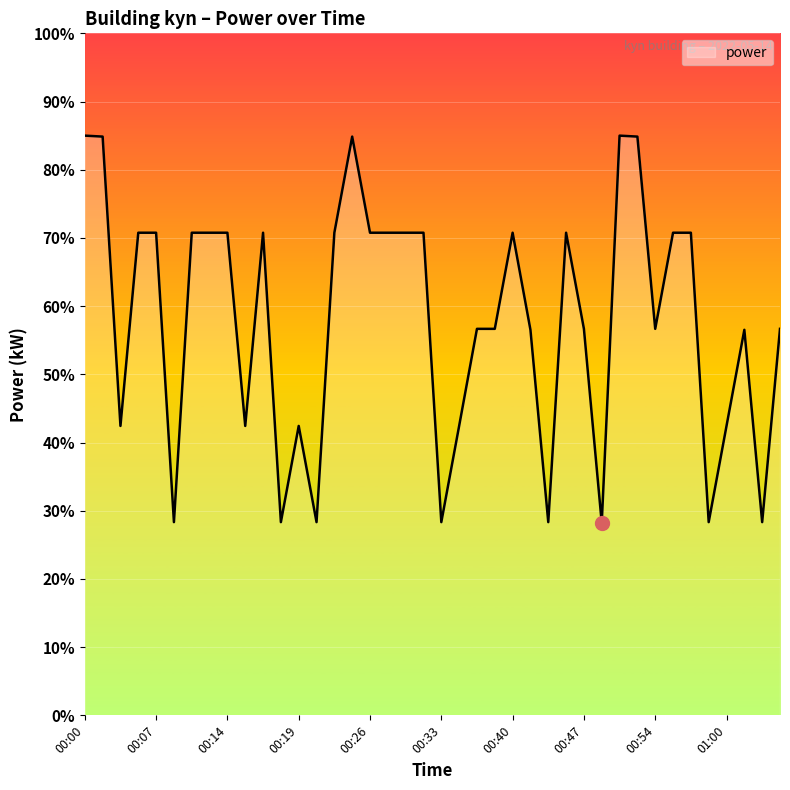

What is the difference between the maximum and minimum values?

56.8